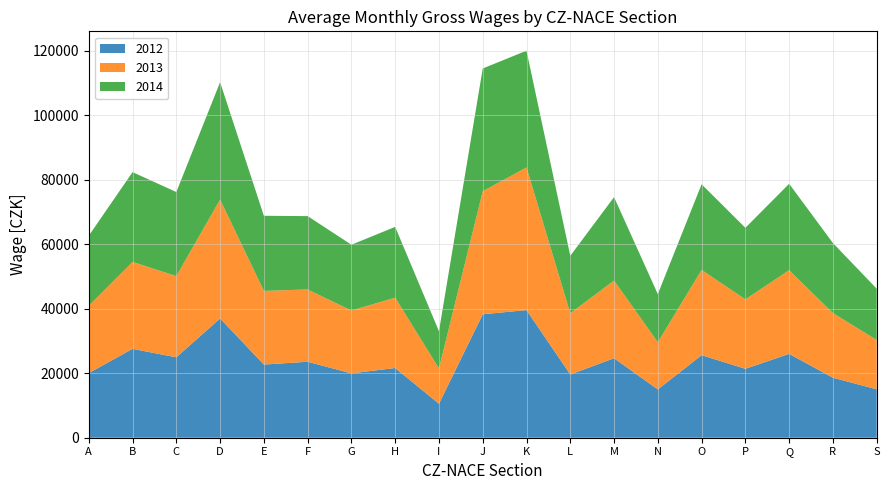

Reading left to right, what are all the values shown in this chart?

2012: A=20034	B=27555	C=24929	D=36979	E=22686	F=23555	G=19948	H=21619	I=10529	J=38266	K=39574	L=19606	M=24639	N=14978	O=25598	P=21365	Q=26001	R=18607	S=15012
2013: A=20888	B=26961	C=25179	D=36870	E=22841	F=22418	G=19483	H=21822	I=10957	J=38152	K=44241	L=18967	M=24089	N=14627	O=26427	P=21542	Q=25953	R=20046	S=15290
2014: A=21699	B=27829	C=26071	D=36380	E=23284	F=22735	G=20410	H=21926	I=11534	J=38064	K=36186	L=17835	M=25868	N=14922	O=26561	P=22174	Q=26778	R=21714	S=15910